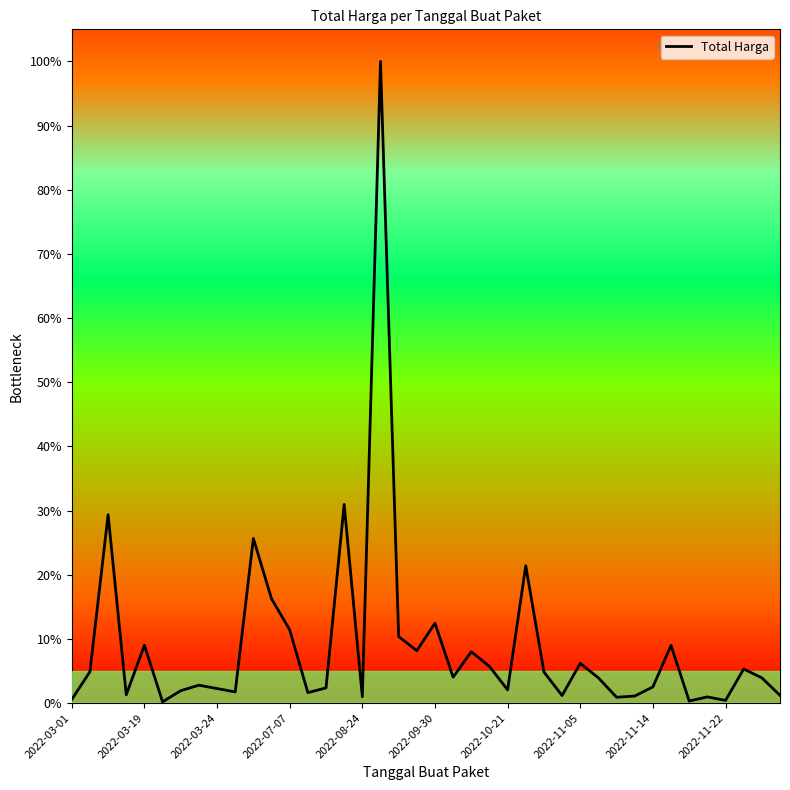

Does the chart display data point markers on the line(s)?

No